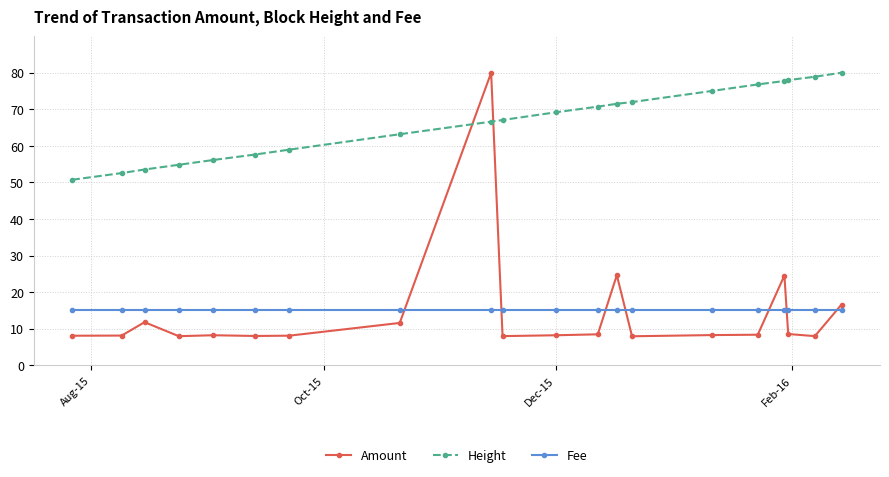

True or false: Fee and Height intersect in this chart.

False